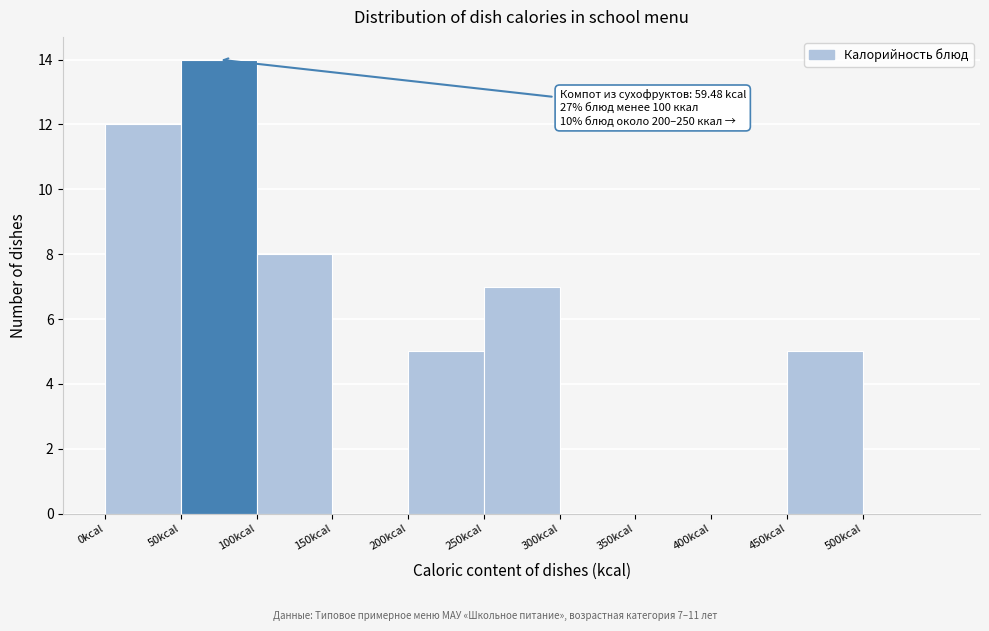

Which range on the x-axis has the tallest bar?

50 to 100